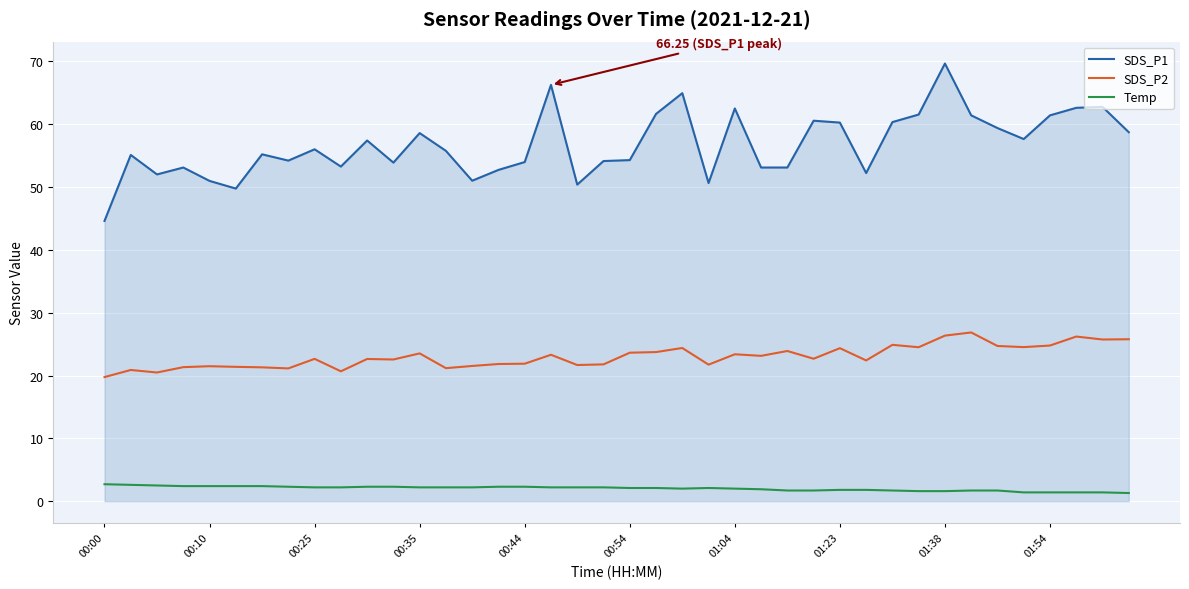

Which series has the largest total across all categories?

SDS_P1